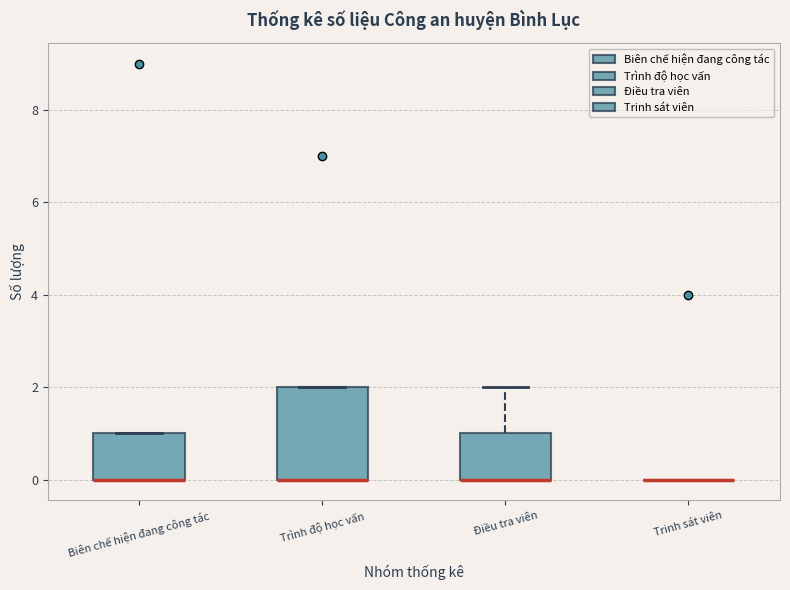

Comparing the boxes themselves (not the whiskers), which one is the tallest?

Trình độ học vấn